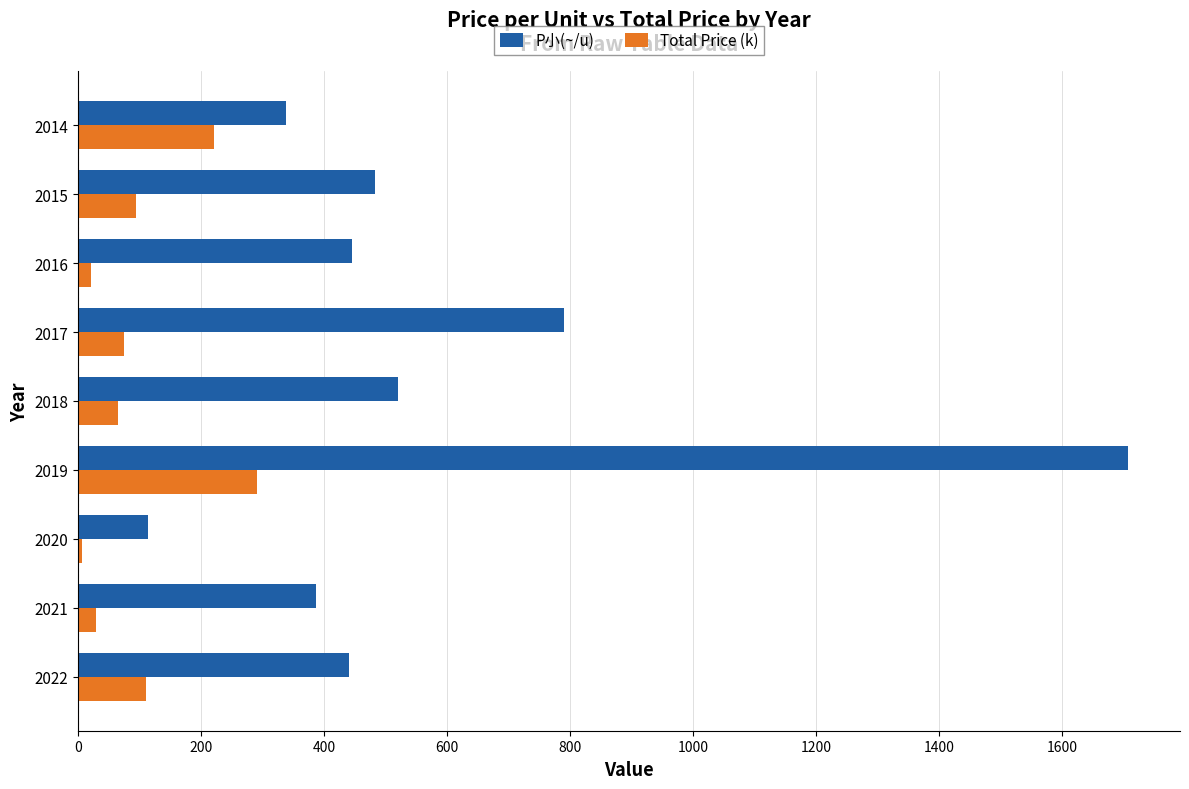

What is the smallest value displayed?

5.7